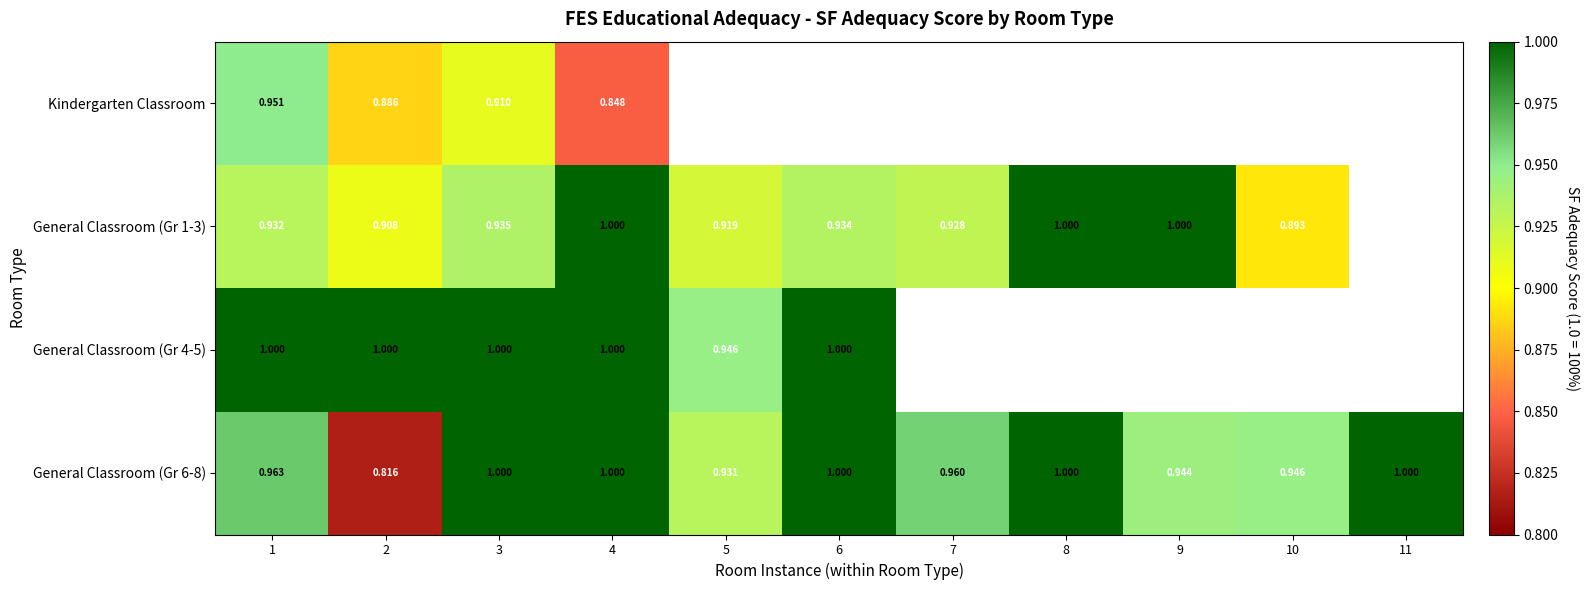

Is the value of General Classroom (Gr 6-8) at 1 greater than the value of Kindergarten Classroom at 4?

Yes